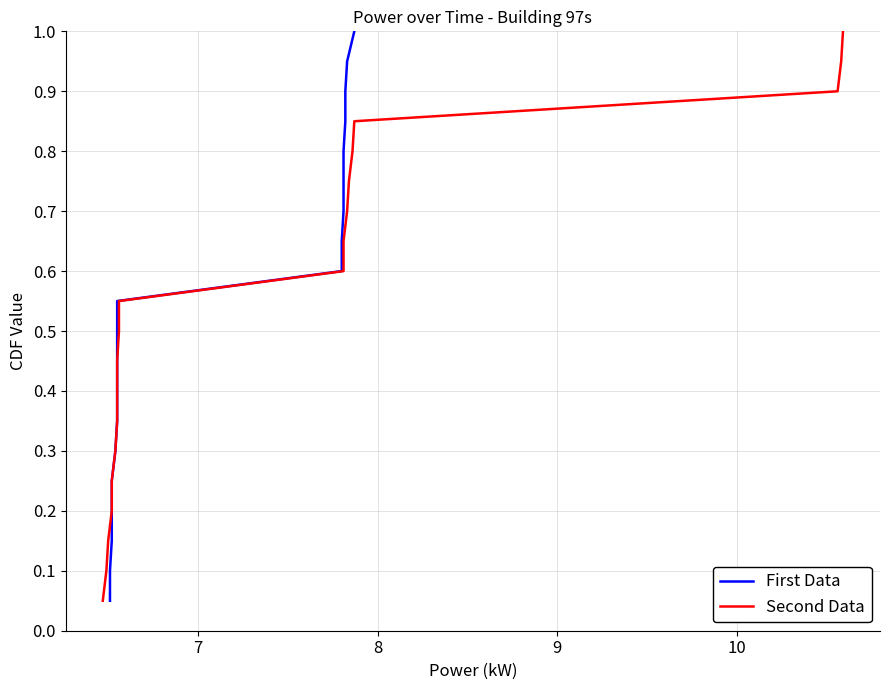

What is the minimum value for First Data?

0.1